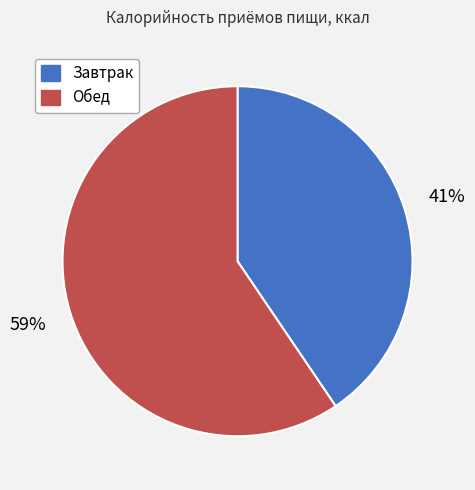

Is it true that Обед is 59% of the pie?

True